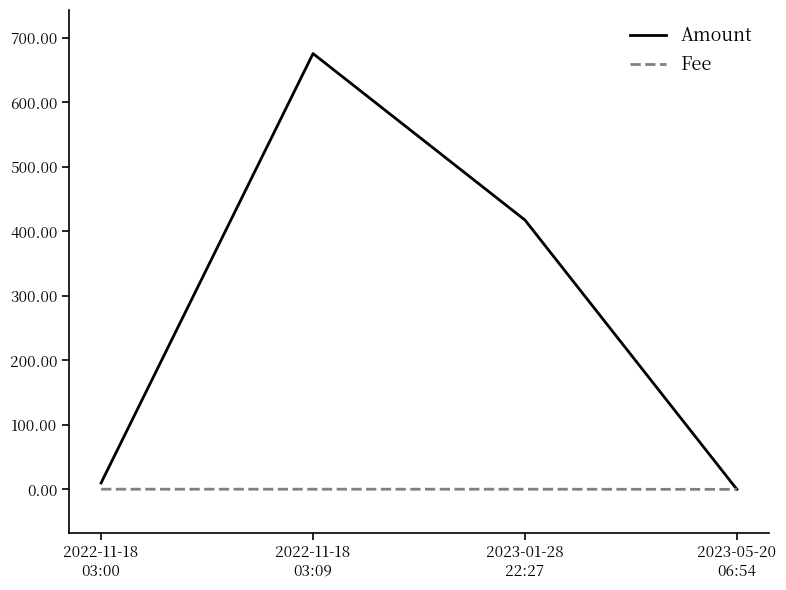

What is the difference between the second highest and second lowest values in the Amount series?

407.6